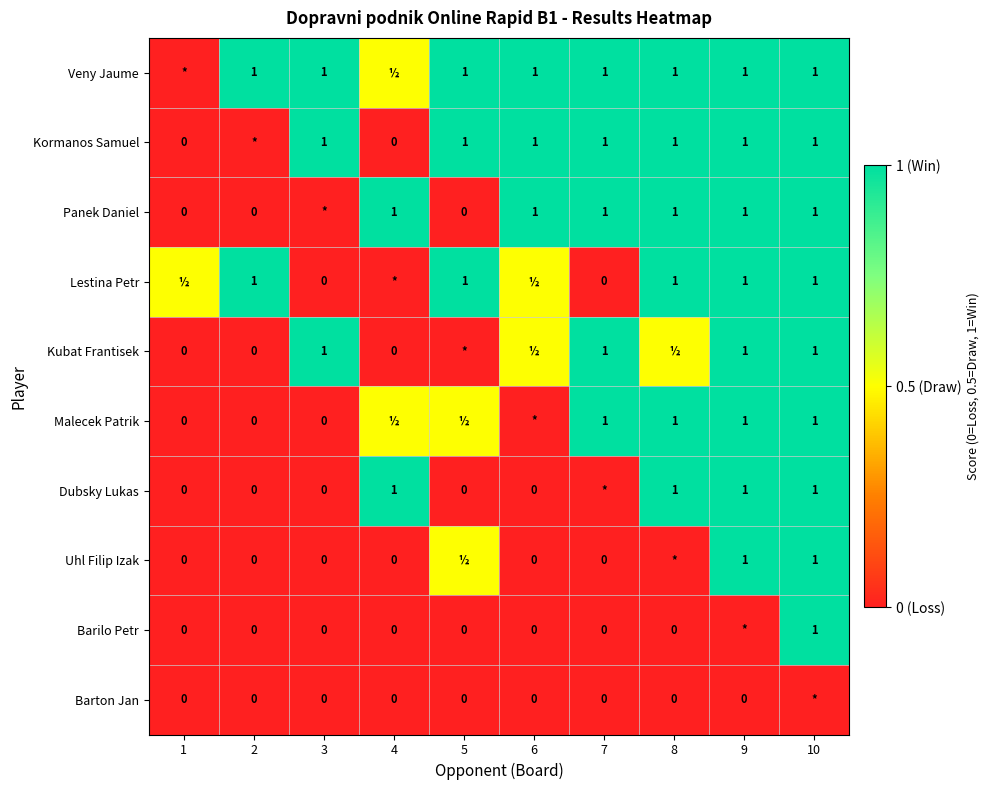

Between 6 and 8, which is larger?

6